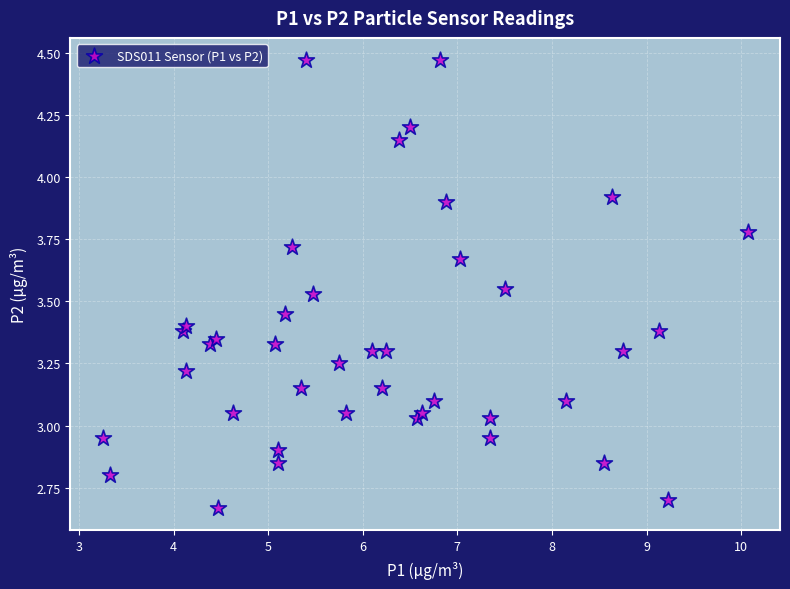

What is the range of Y values (max minus min)?

1.8